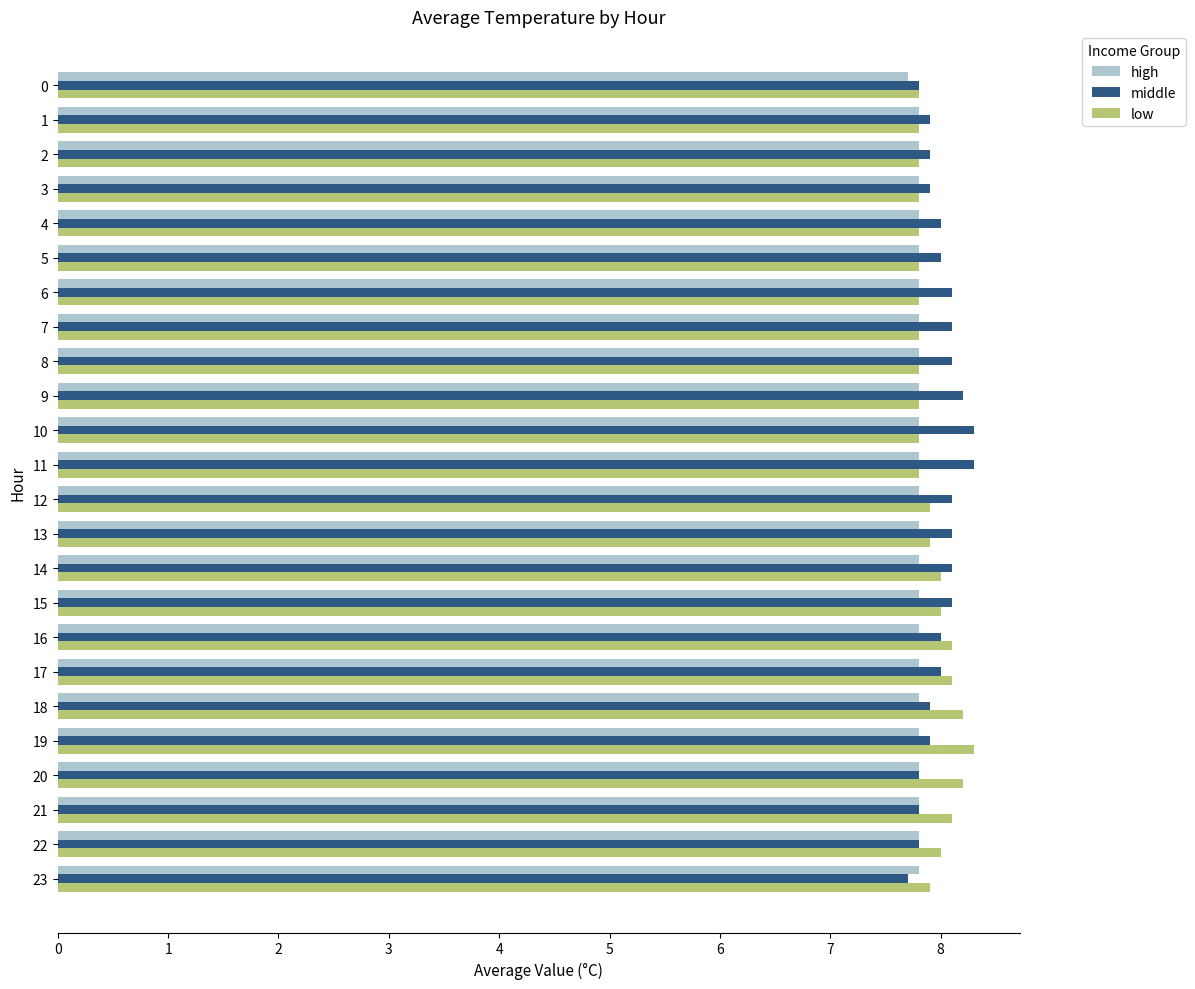

What is the total value across all series at 20?

23.8